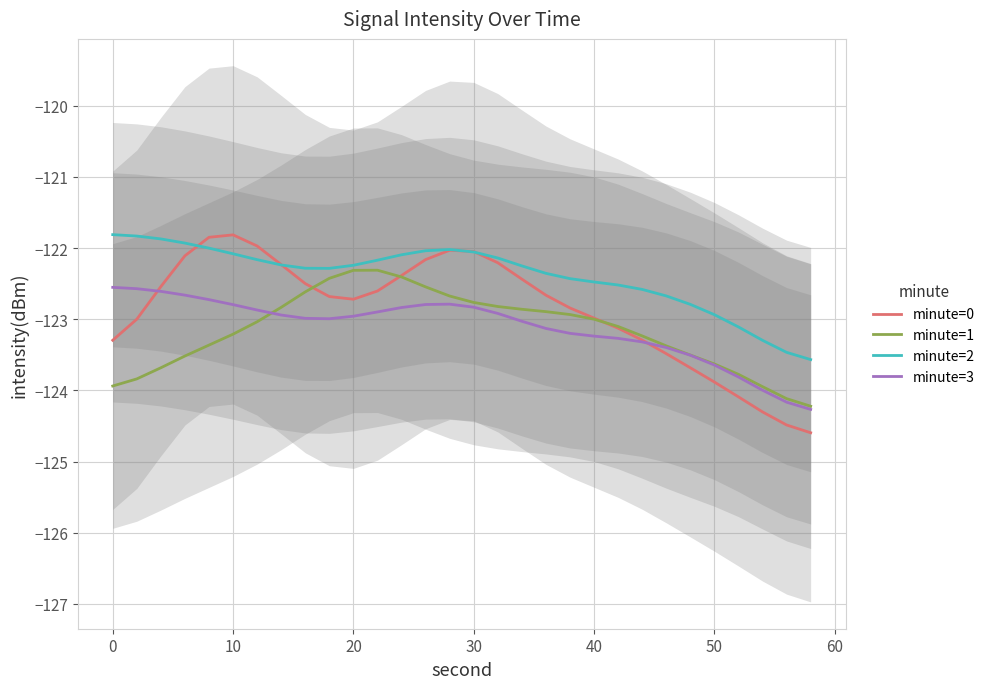

What is the difference between the maximum and minimum values in the minute=0 series?

2.8